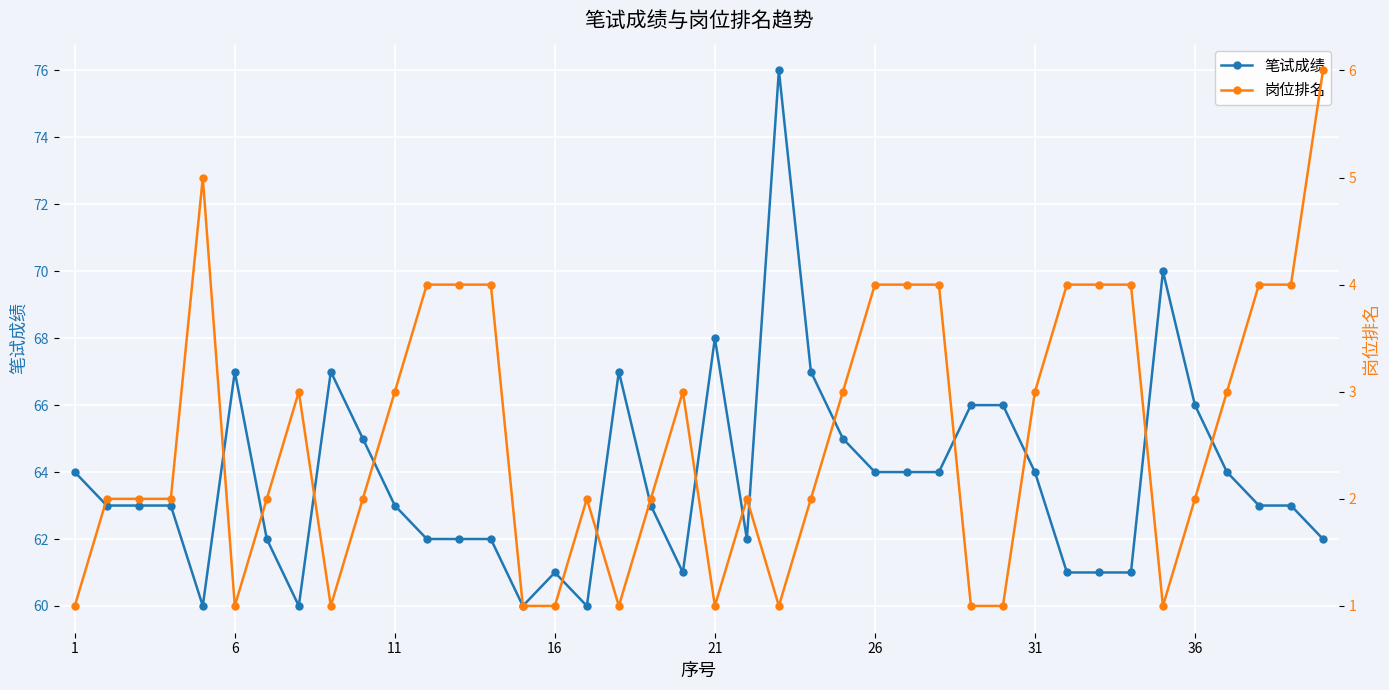

What is the maximum value for 笔试成绩?

76